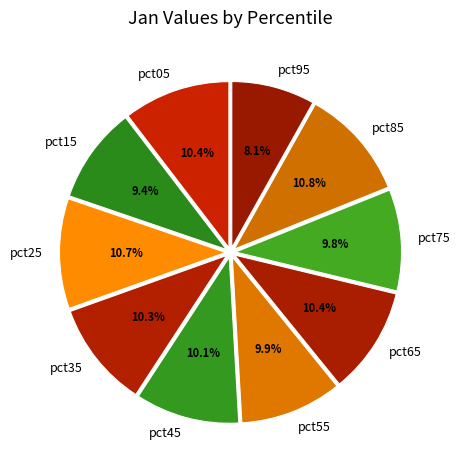

Count the number of slices in the pie.

10